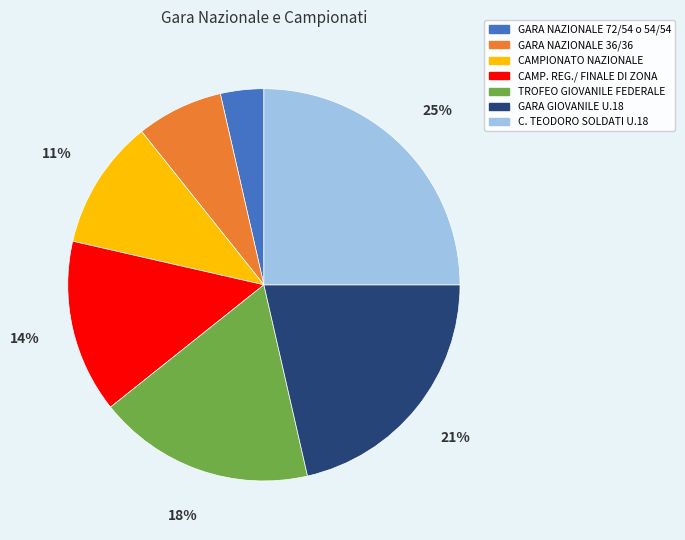

To the nearest percent, what is the difference between the C. TEODORO SOLDATI U.18 and TROFEO GIOVANILE FEDERALE slice percentages?

7%